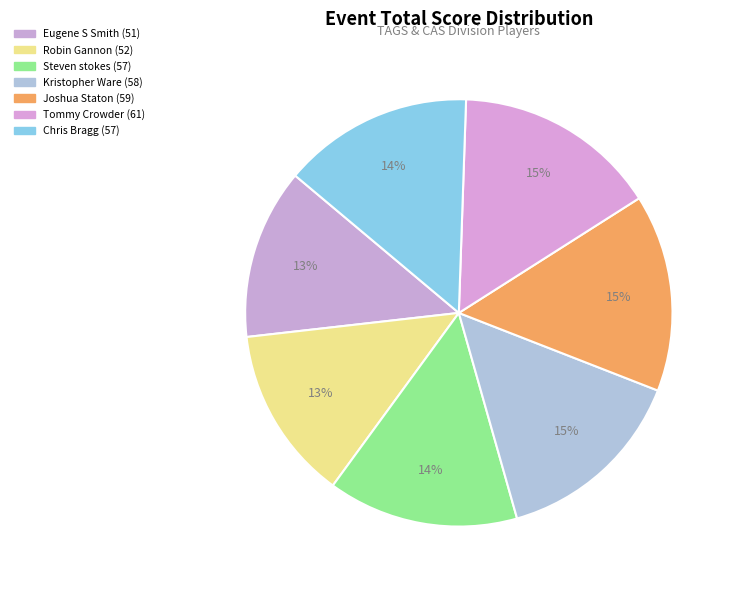

What percentage is the Tommy Crowder slice, to the nearest percent?

15%